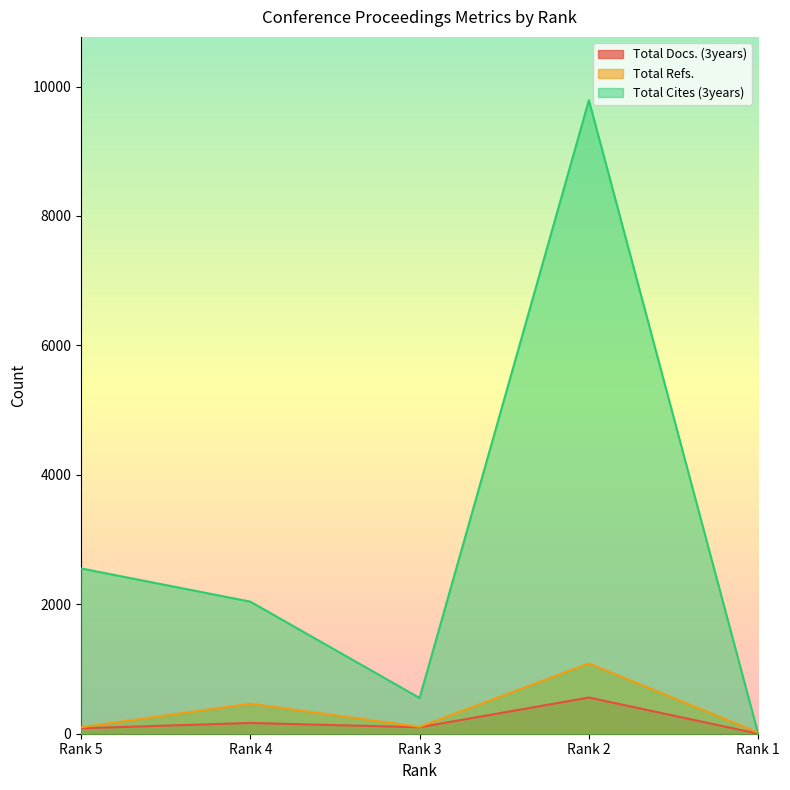

At which category does the chart reach its minimum across all series?

Rank 1